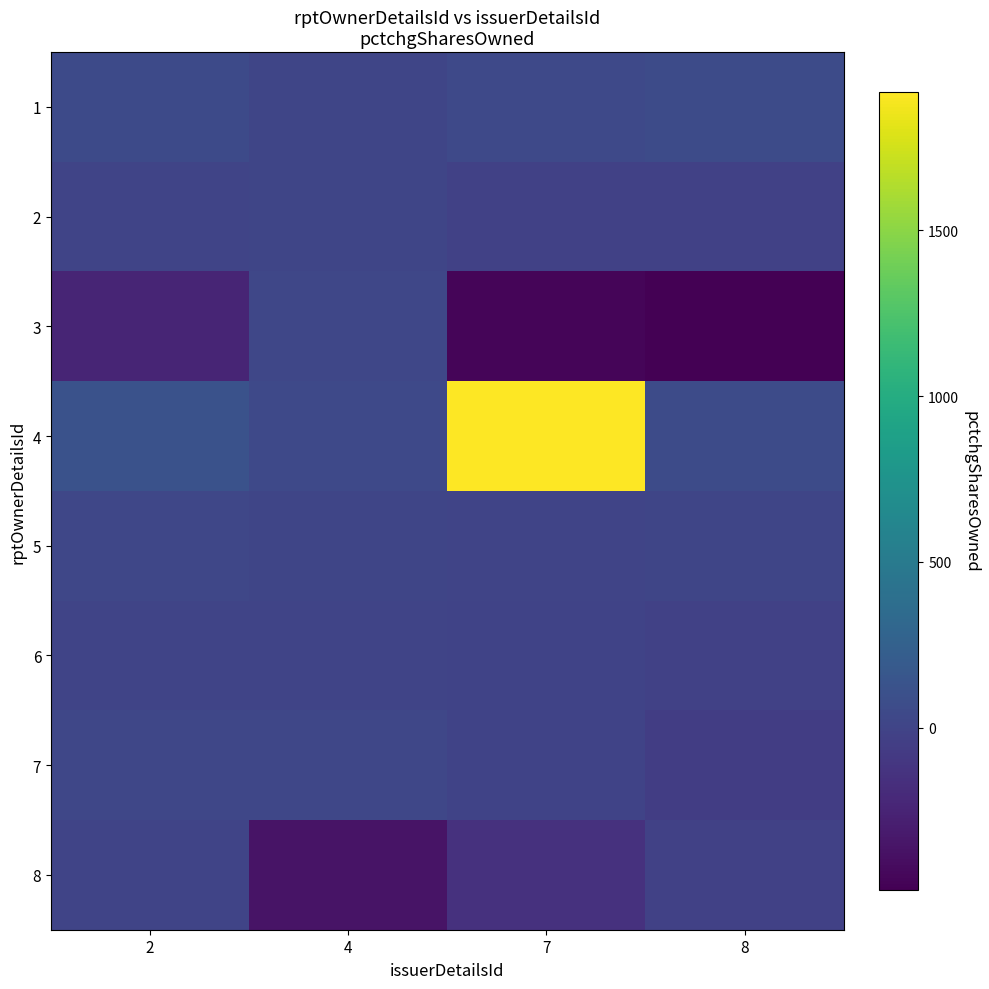

Reading left to right, extract all data points from this chart.

1: 2=47	4=12	7=39	8=65
2: 2=6	4=17	7=-22	8=-20
3: 2=-243	4=20	7=-457	8=-489
4: 2=117	4=38	7=1917	8=60
5: 2=26	4=15	7=9	8=11
6: 2=3	4=2	7=-3	8=-21
7: 2=24	4=21	7=-3	8=-51
8: 2=6	4=-364	7=-149	8=-27